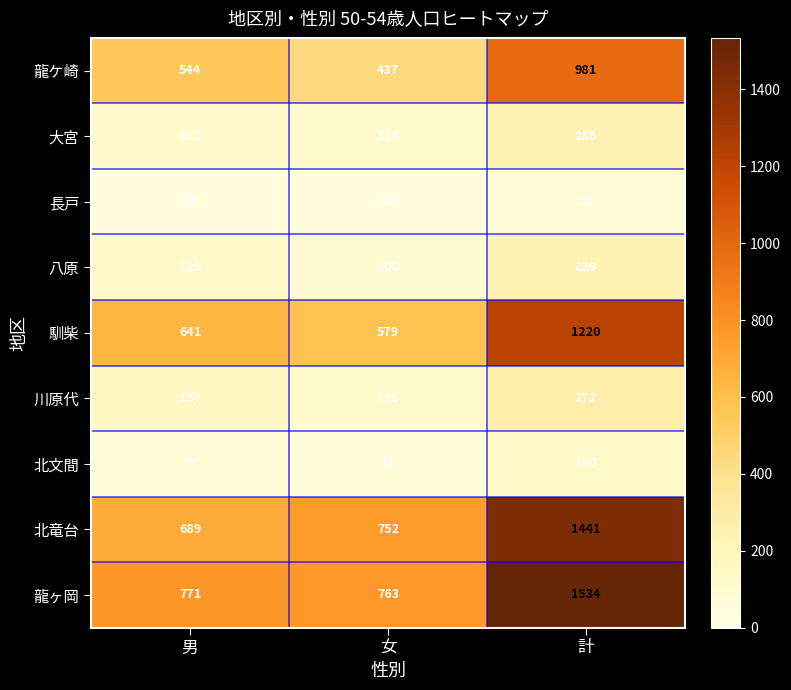

How many categories are shown in the chart?

3